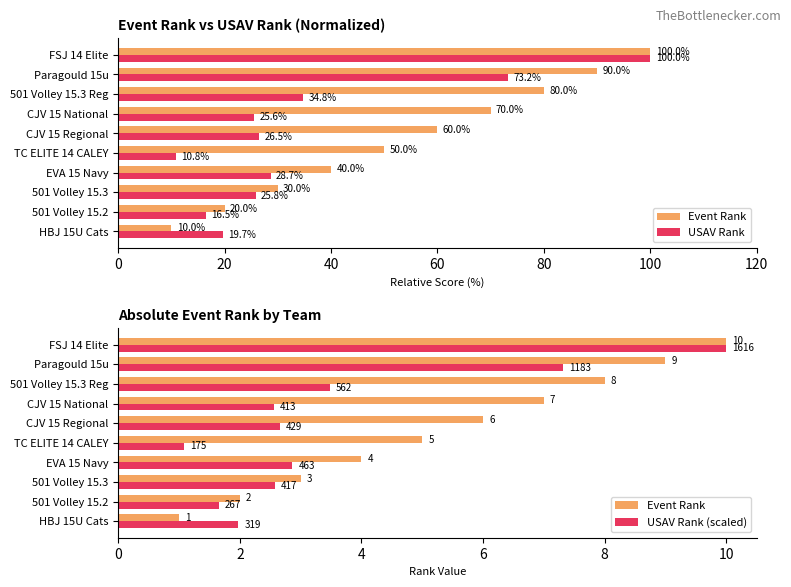

What is the sum of the Event Rank values at Paragould 15u and HBJ 15U Cats?

10.0